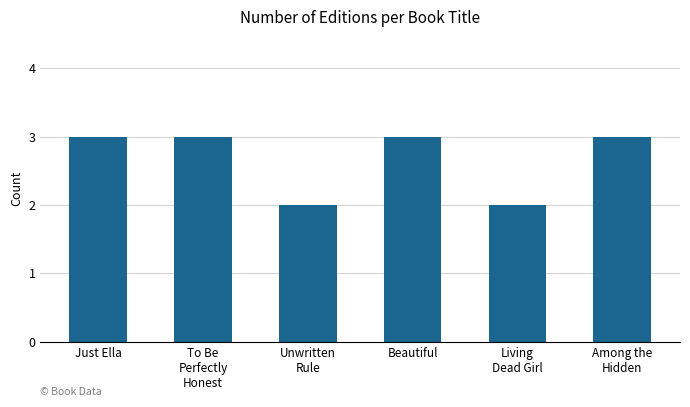

What is the minimum value shown in the chart?

2